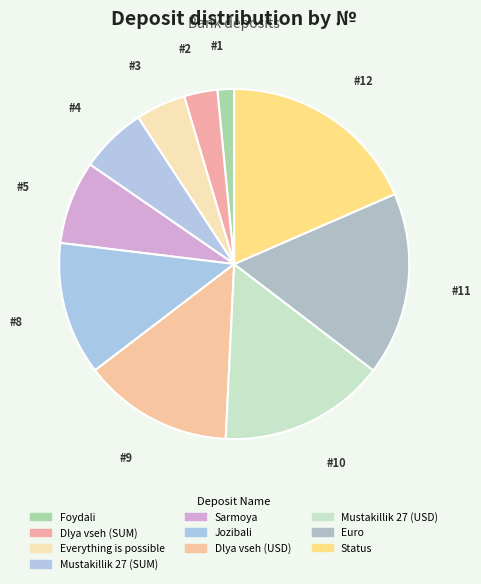

How many segments does this pie chart have?

10